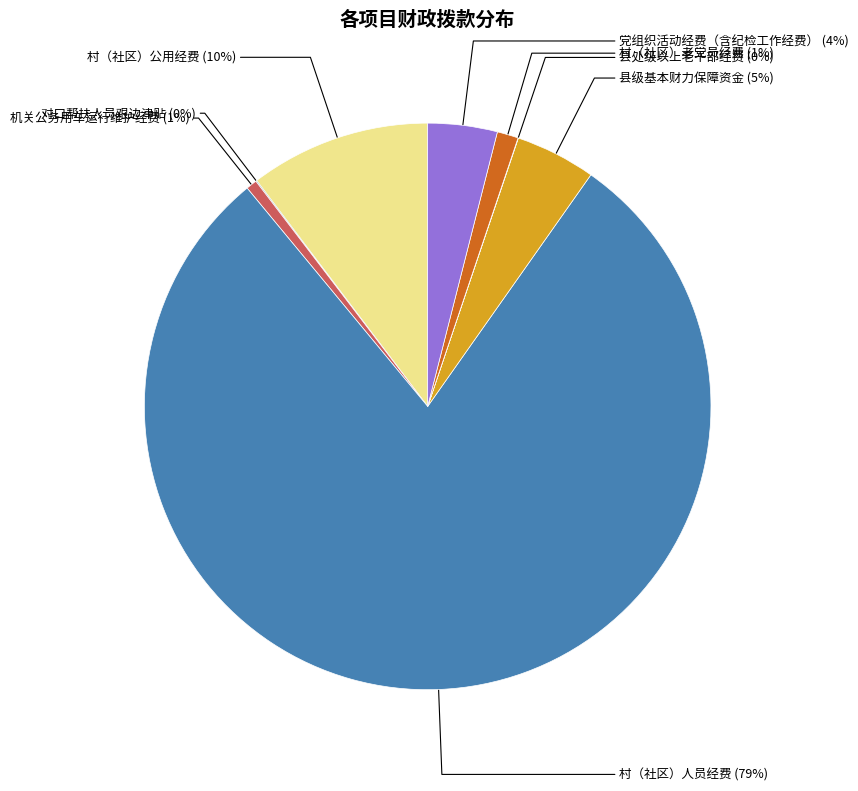

To the nearest percent, what is the difference between the largest and smallest slice percentages?

79%